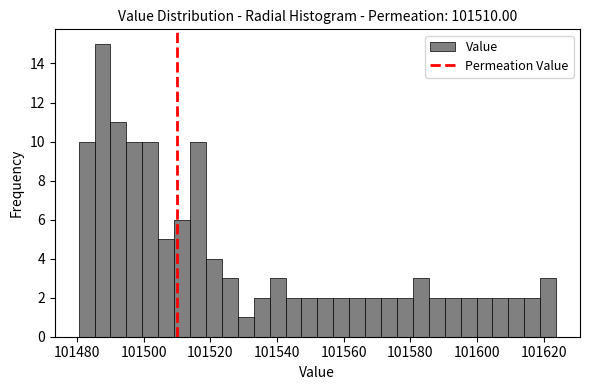

Read against the x-axis, roughly where is the centre of the tallest bar?

101488